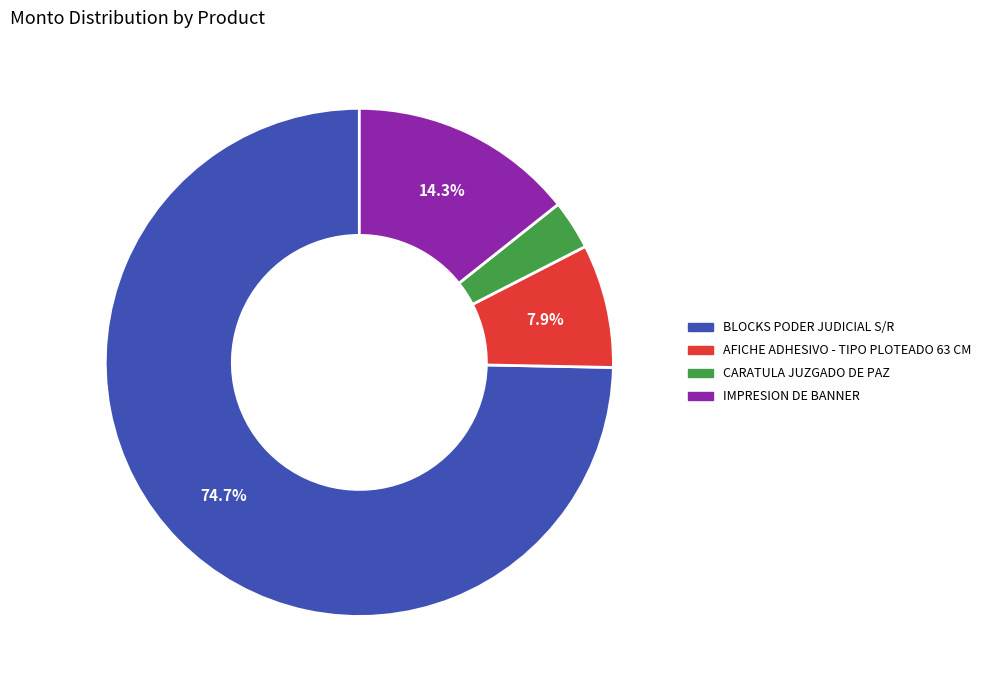

Combined, what portion of the pie is IMPRESION DE BANNER and AFICHE ADHESIVO - TIPO PLOTEADO 63 CM?

22.2%